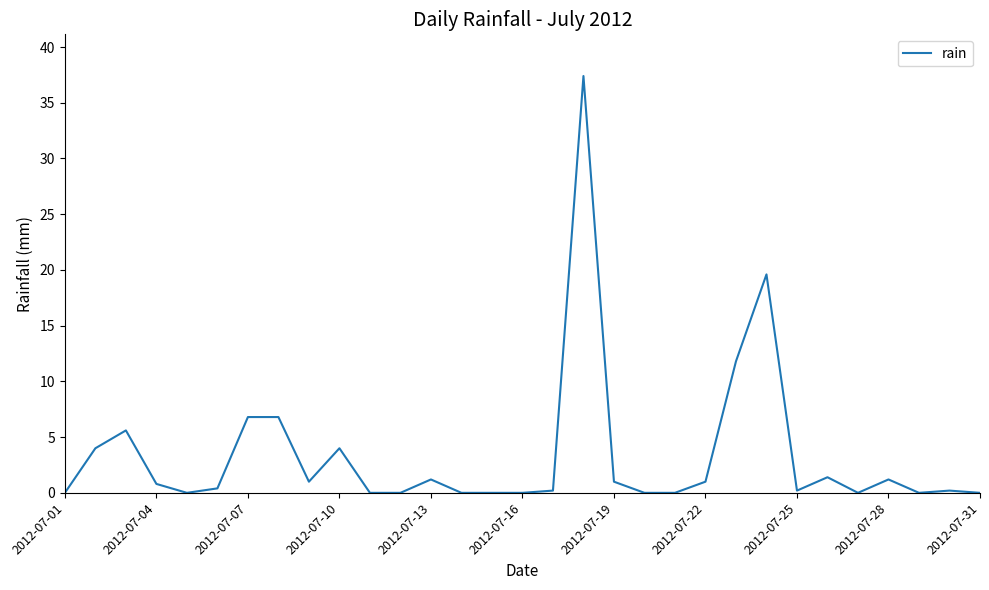

What is the greatest value displayed?

37.4